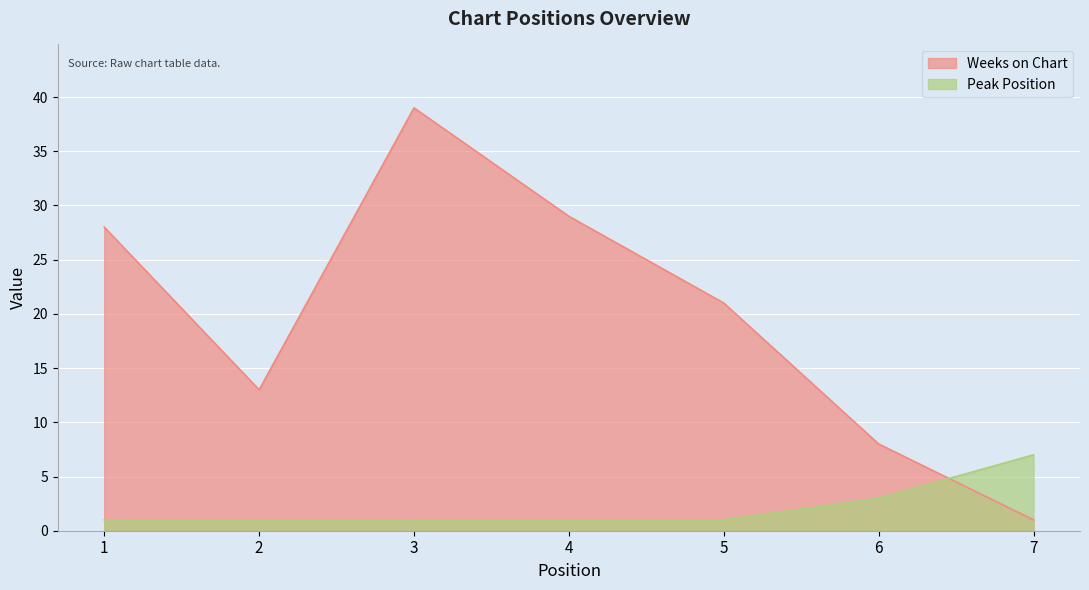

Which label corresponds to the smallest value in the chart?

7